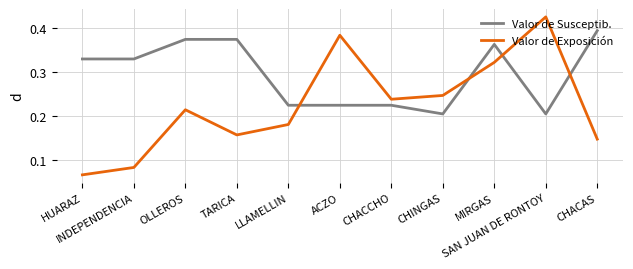

Which series has the widest spread of values?

Valor de Exposición